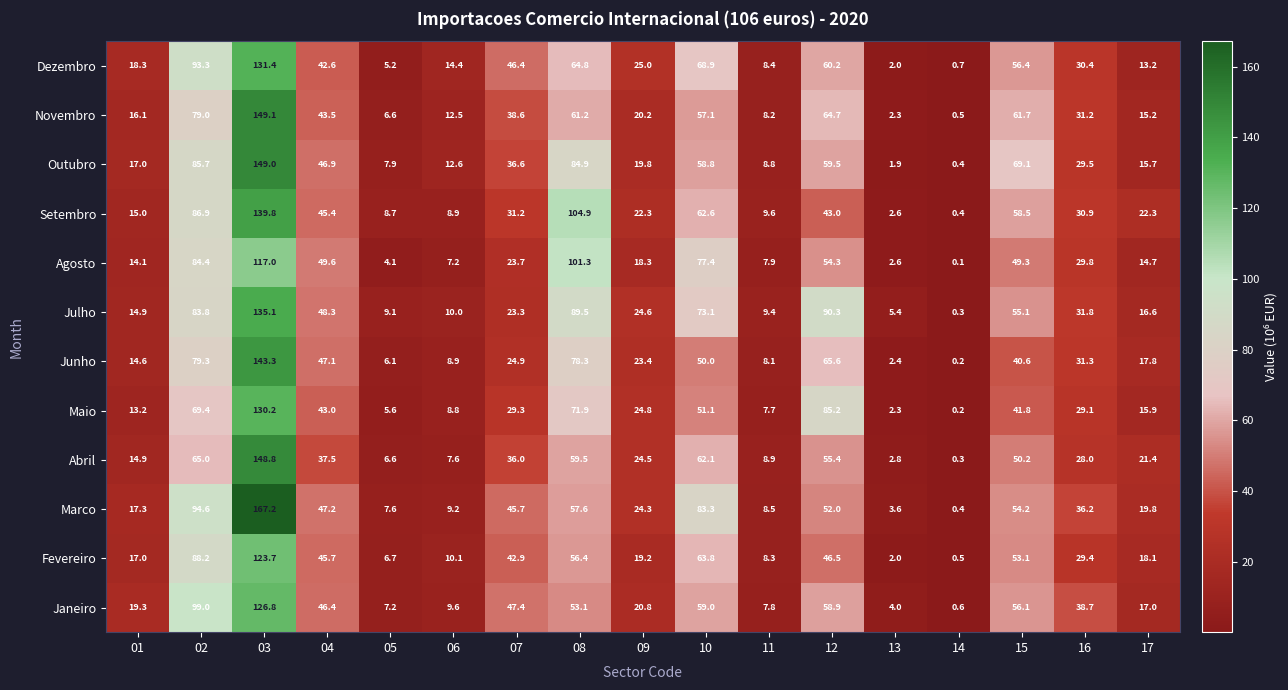

The Abril series shows 0.3 at 14. True or false?

True